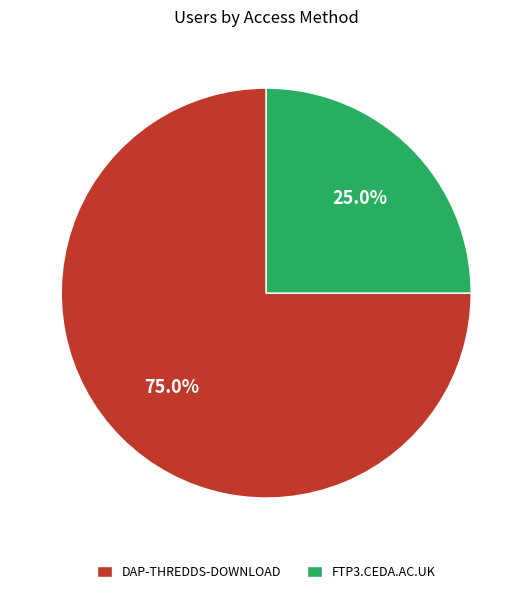

Rank the categories by value from lowest to highest.

FTP3.CEDA.AC.UK, DAP-THREDDS-DOWNLOAD